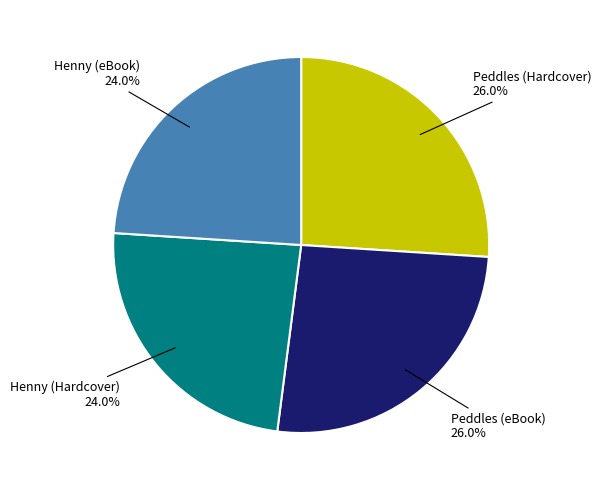

Is there a majority slice in this chart?

No